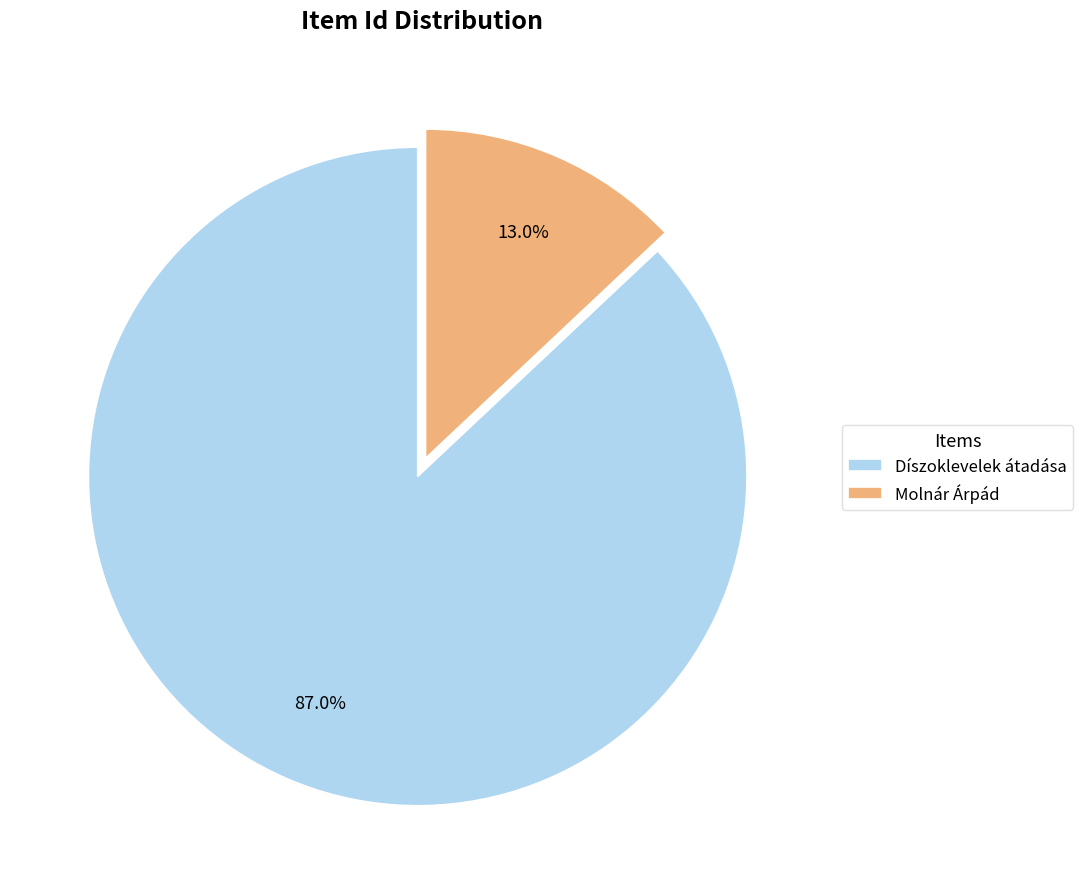

To the nearest percent, what is the difference between the largest and smallest slice percentages?

74%